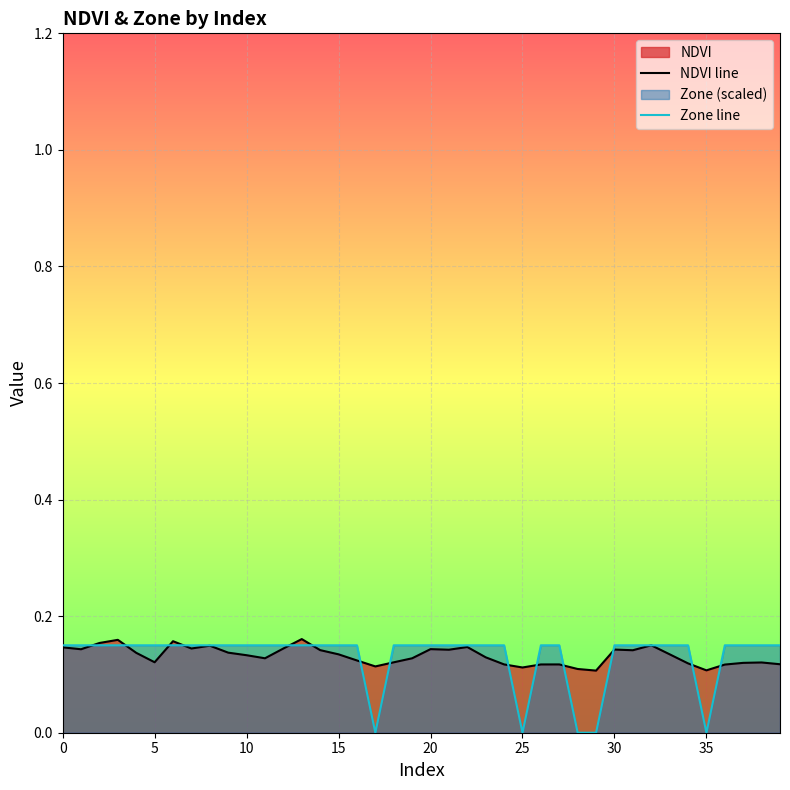

What is the average value of the NDVI line series?

0.1